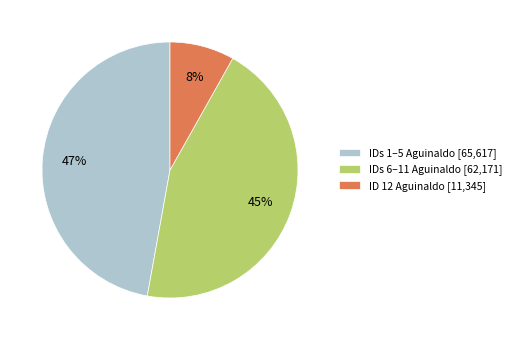

Does any single category account for the majority?

No